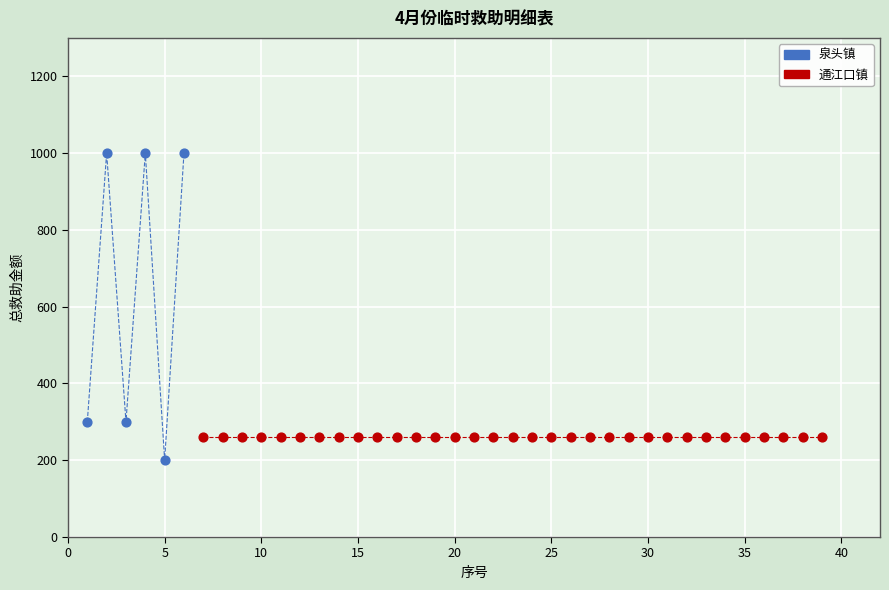

Which series reaches the minimum Y coordinate?

泉头镇